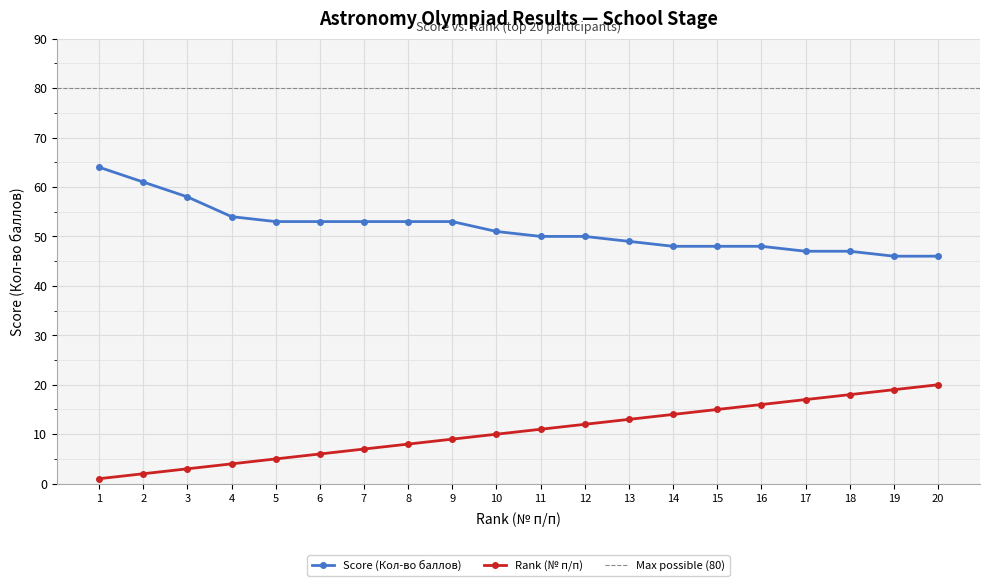

True or false: Rank and Score intersect in this chart.

False